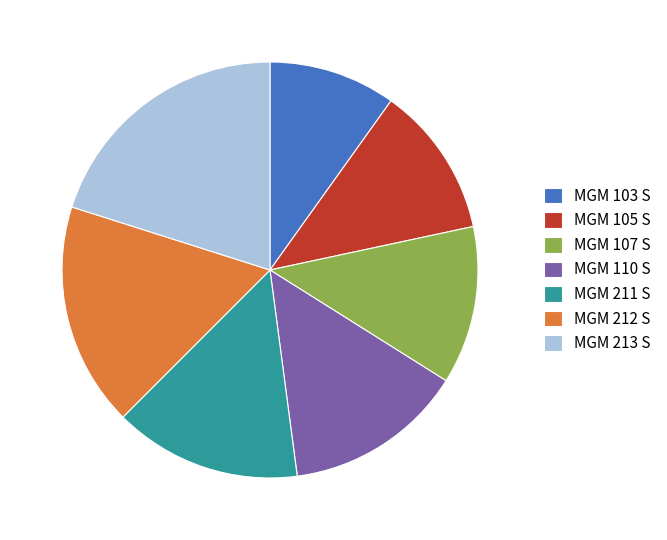

Is the sum of MGM 107 S and MGM 211 S greater than half?

No